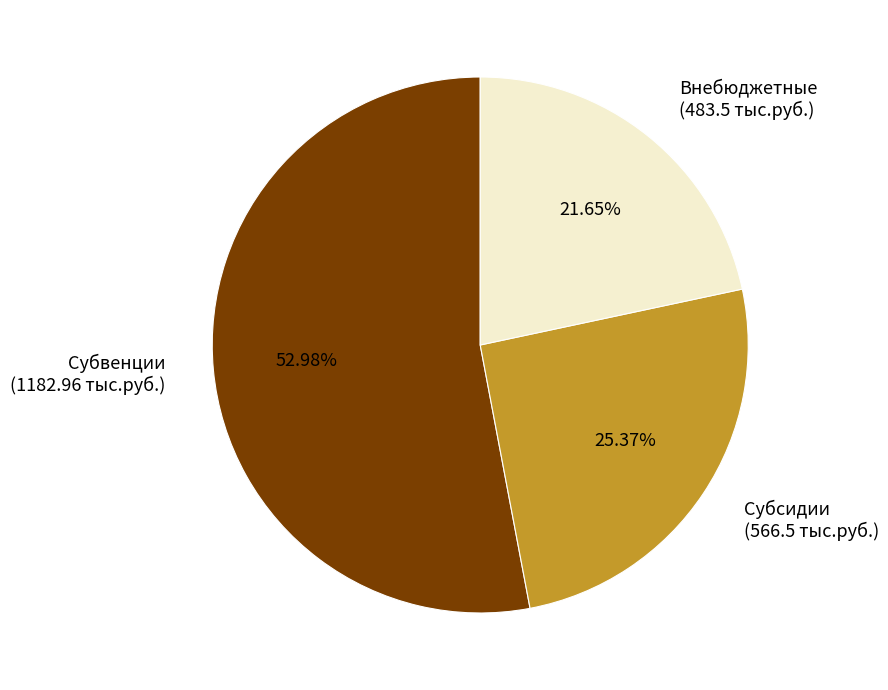

Which category has the biggest portion of the pie?

Субвенции (1182.96 тыс.руб.)